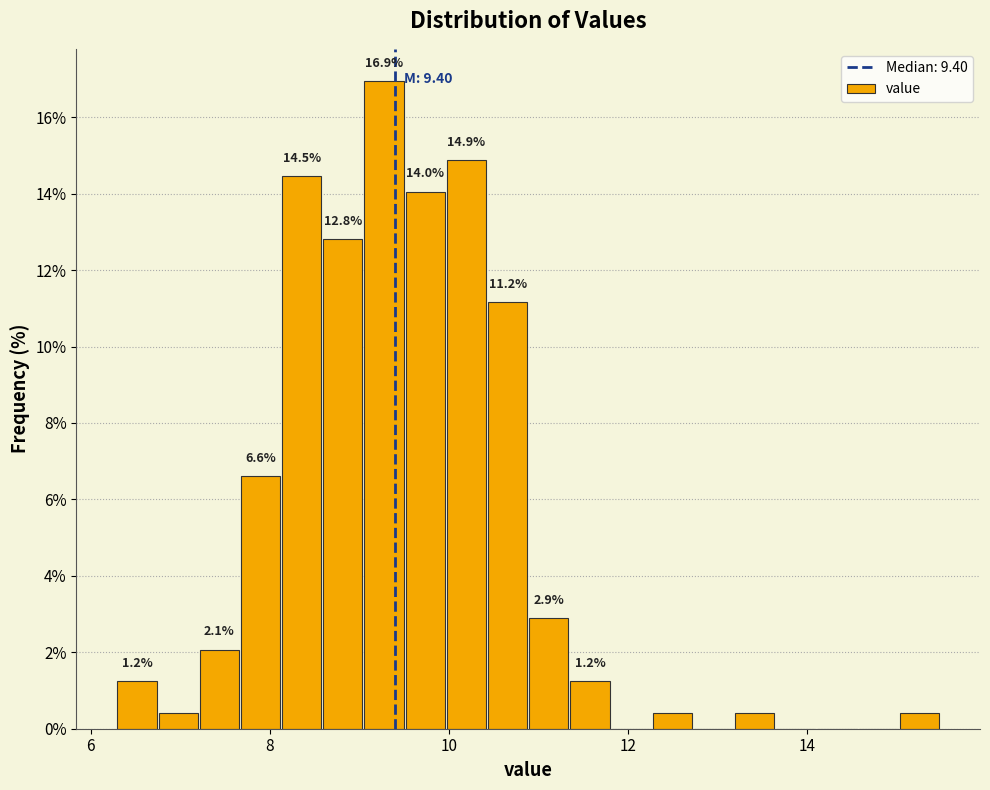

Read against the x-axis, roughly where is the centre of the tallest bar?

9.2